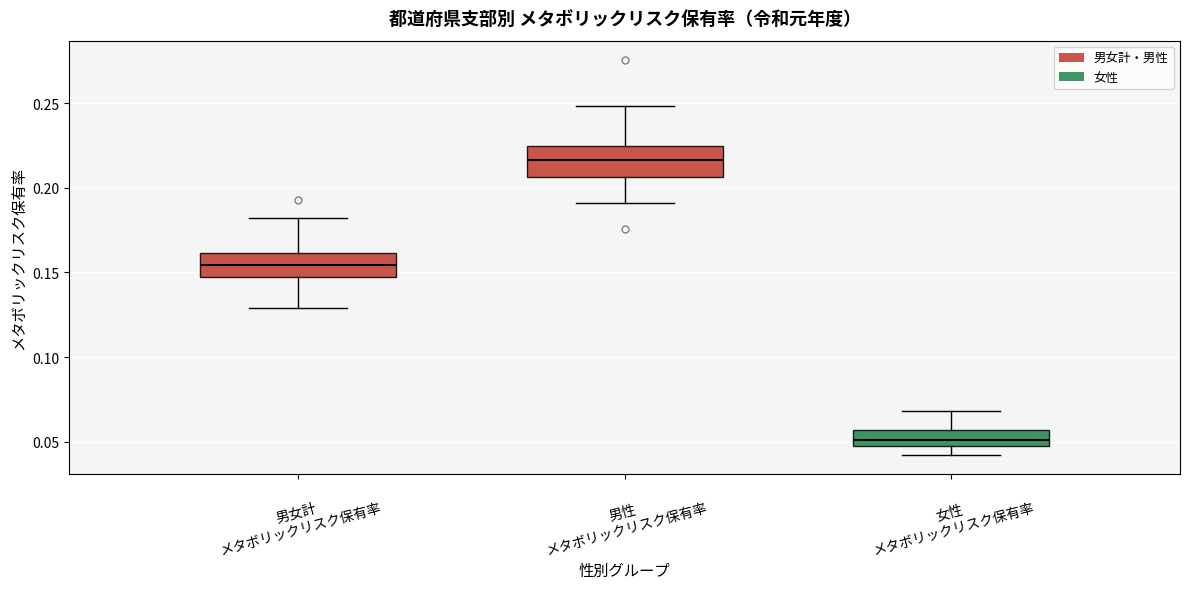

Which box's median line is the lowest?

女性 メタボリックリスク保有率